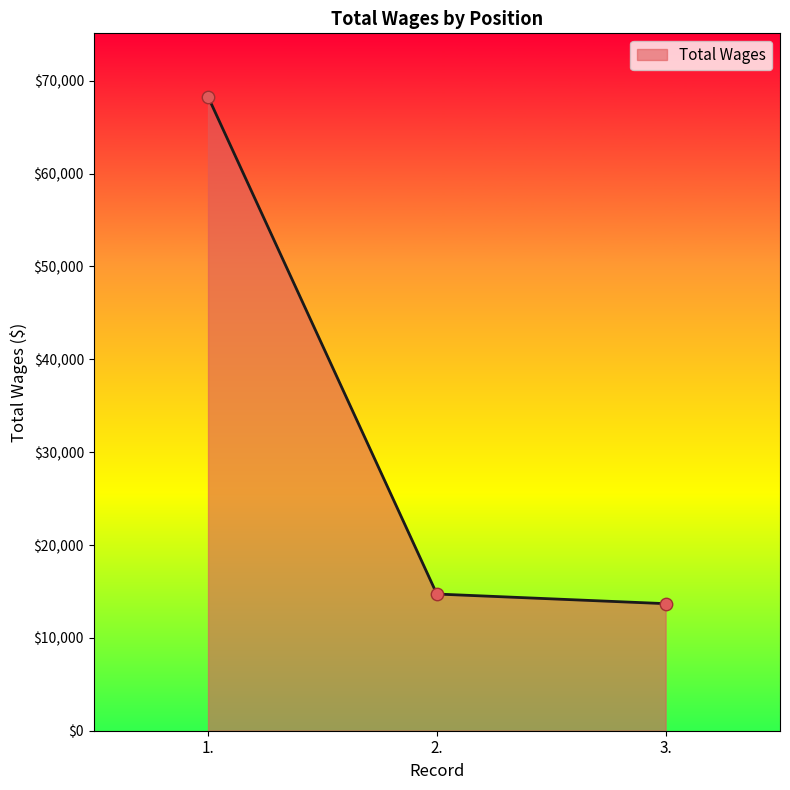

What is the change in value from 2. to 3.?

-1038.4